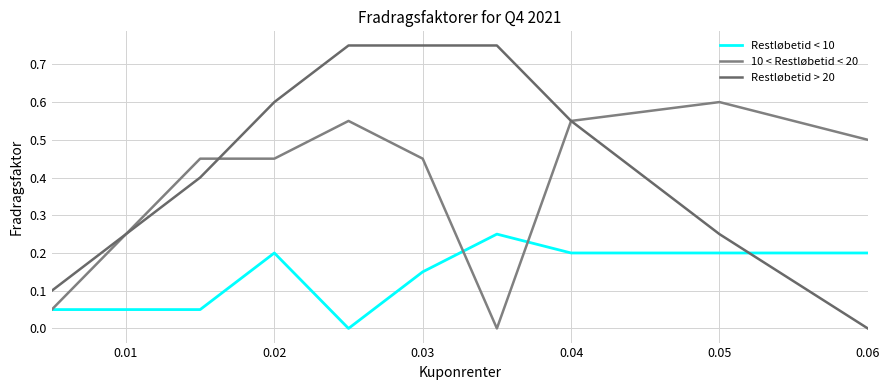

How many lines are shown in the chart?

3